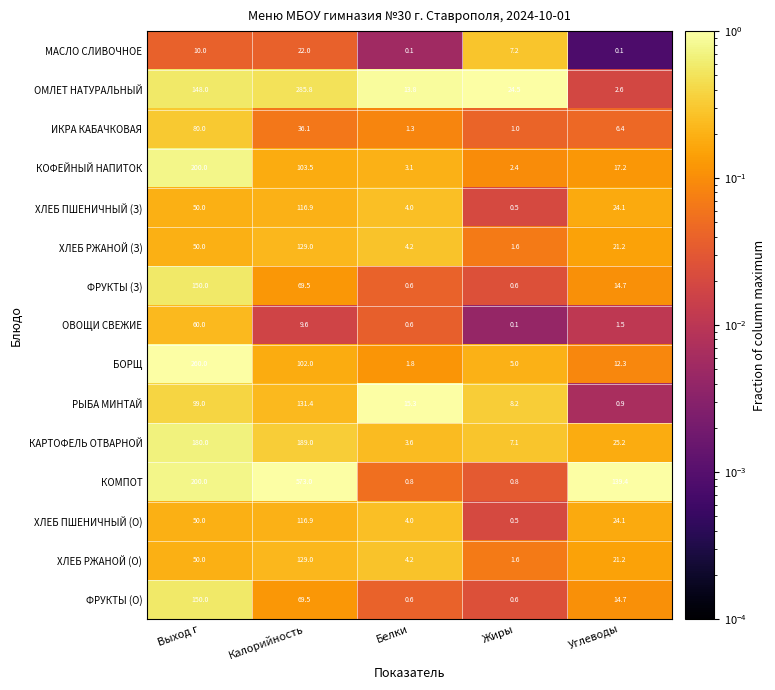

At which label is ХЛЕБ РЖАНОЙ (О) closest to 65?

Выход г